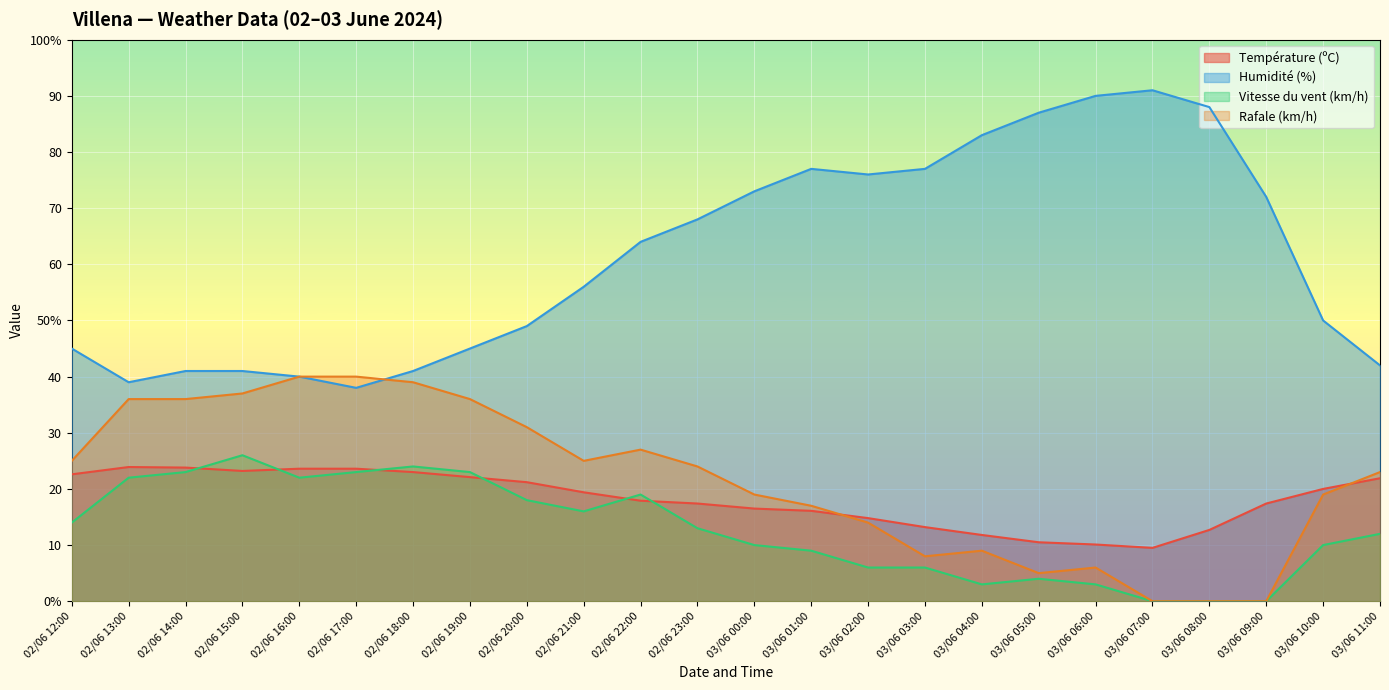

Does the chart display data point markers on the line(s)?

No